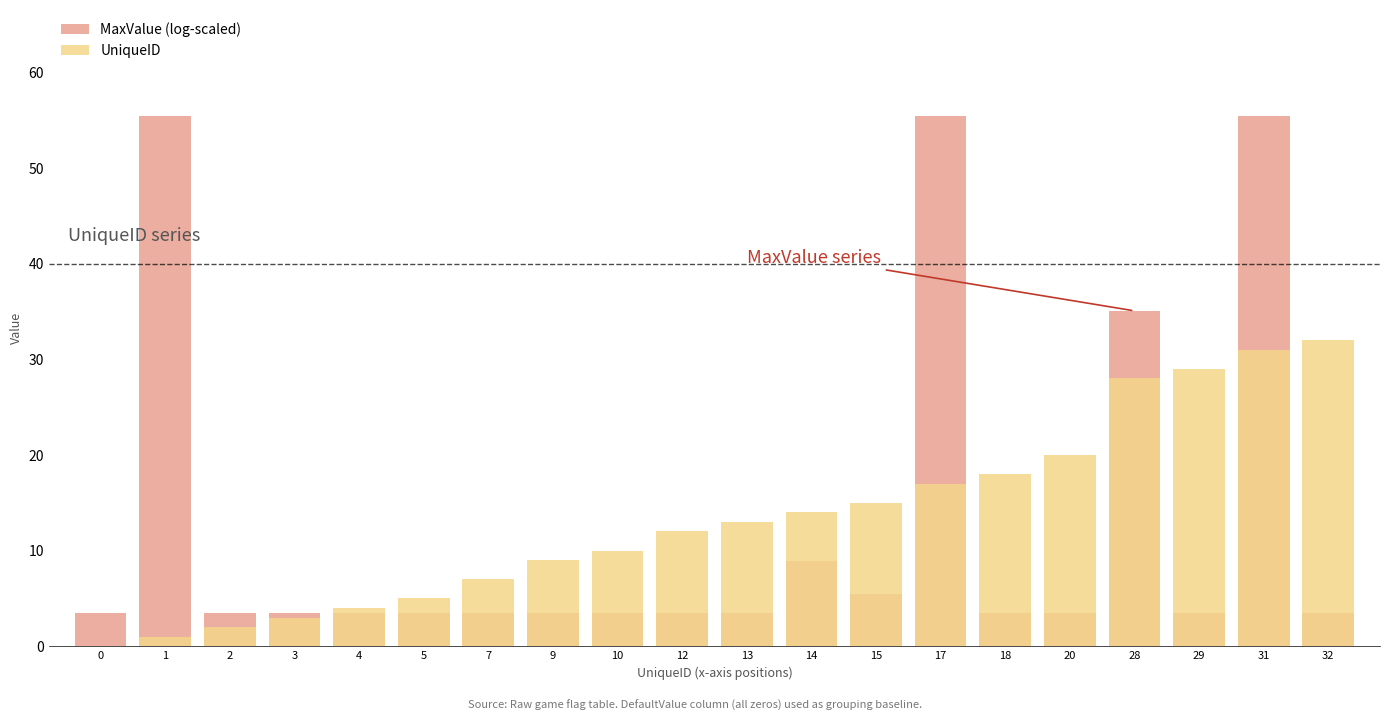

Which has a higher value, 14 or 2?

14